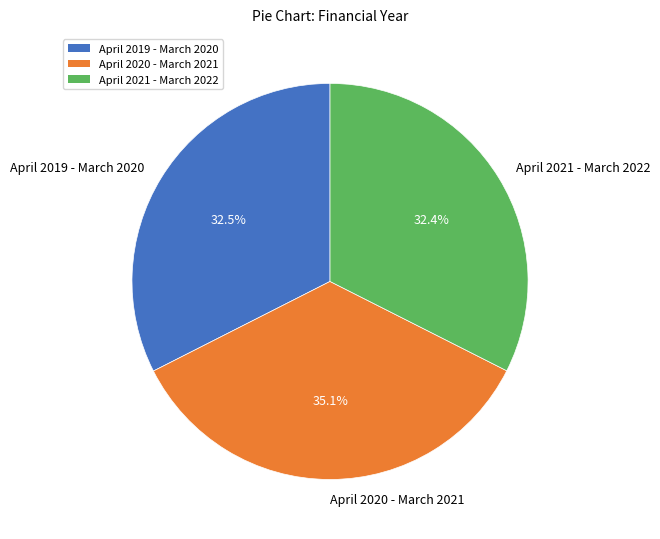

To the nearest percent, what is the combined percentage of April 2019 - March 2020 and April 2021 - March 2022?

65%